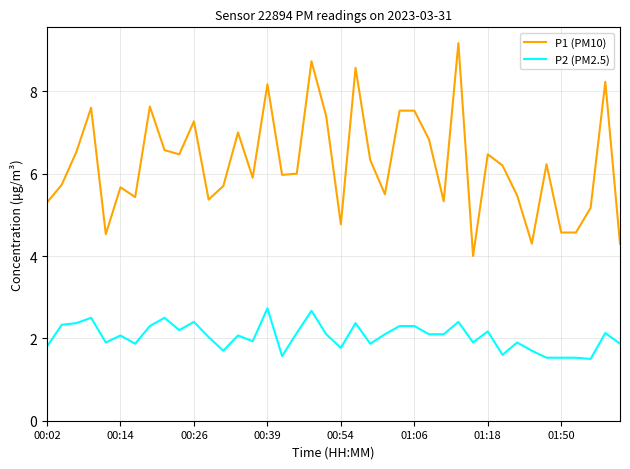

Which series has the widest spread of values?

P1 (PM10)